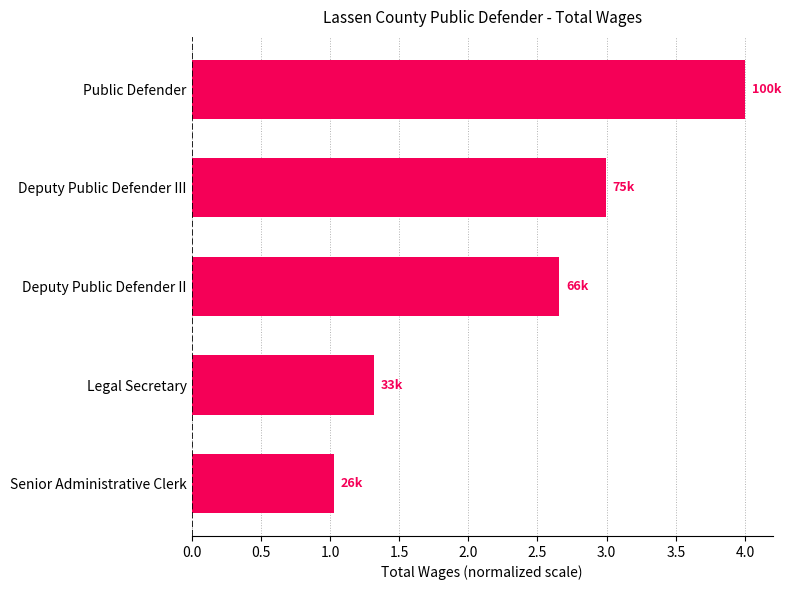

What is the label of the 3rd bar from the top?

Deputy Public Defender II